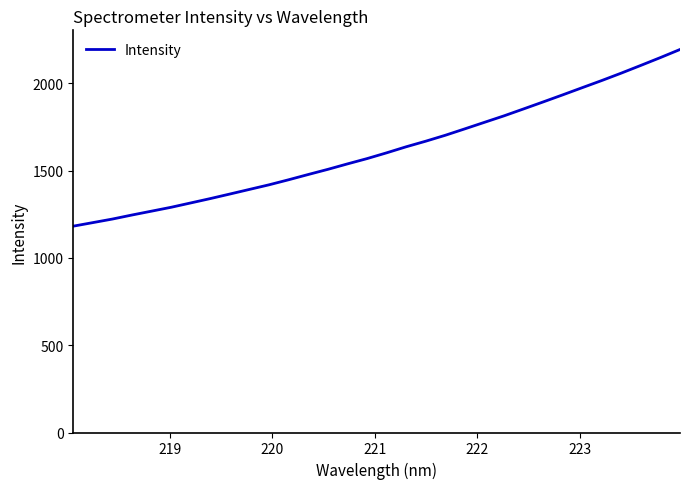

True or false: the data has more than 0 interior local peaks.

False